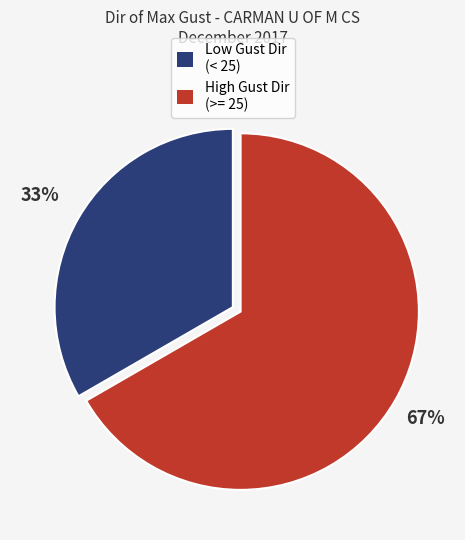

Is there any slice that represents more than half of the pie?

Yes